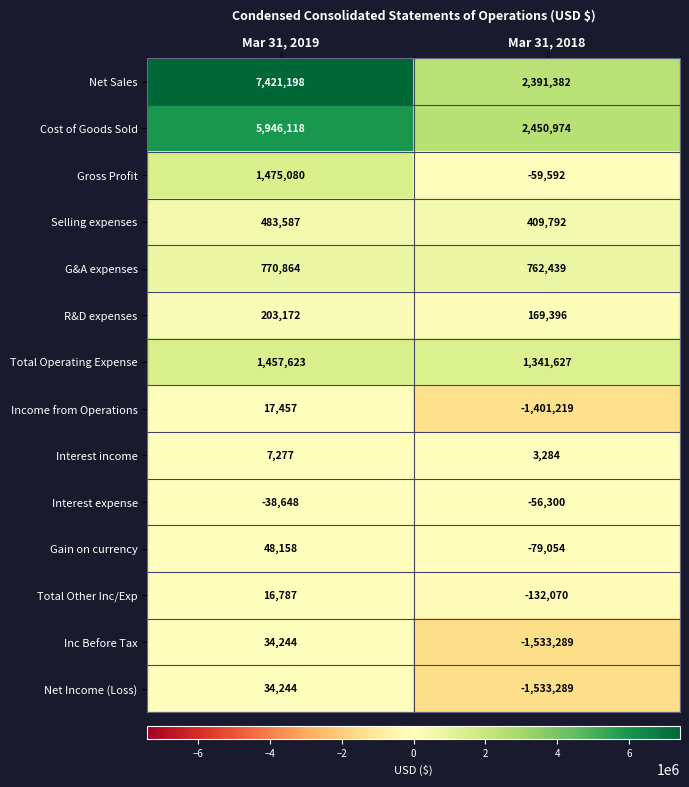

List the labels in order of Total Operating Expense value, largest first.

Mar 31, 2019, Mar 31, 2018